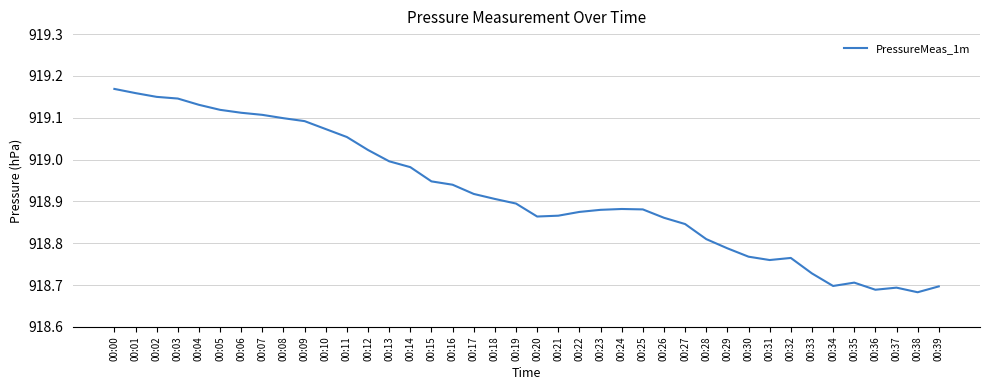

Approximately how many times larger is the value at 00:15 compared to 00:11?

1.0